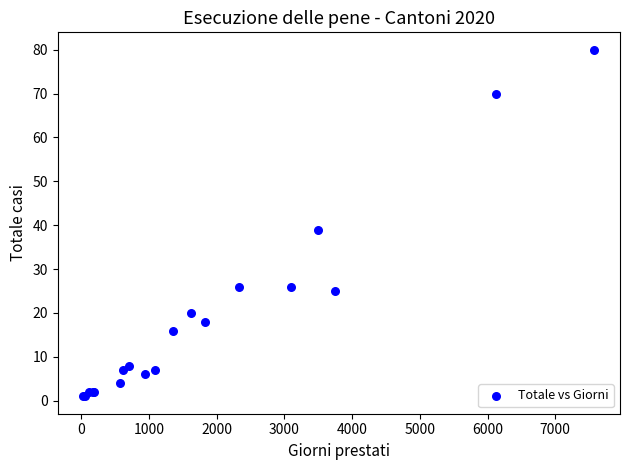

What Y value in the scatter plot is closest to 40?

39